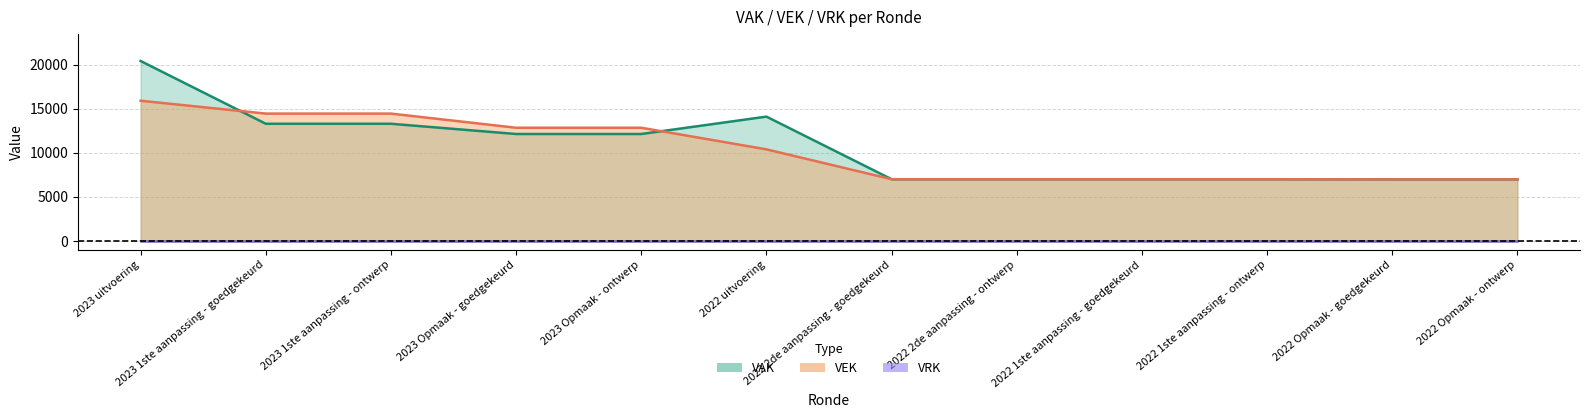

Which series has the widest spread of values?

VAK